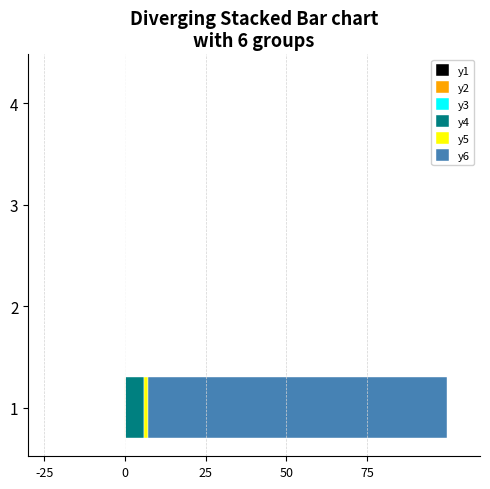

What is the sum of all y3 values?

0.1